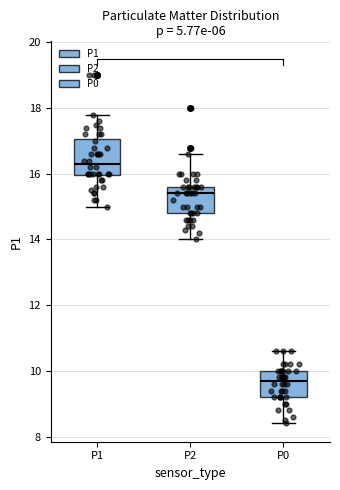

Comparing the boxes themselves (not the whiskers), which one is the tallest?

P1